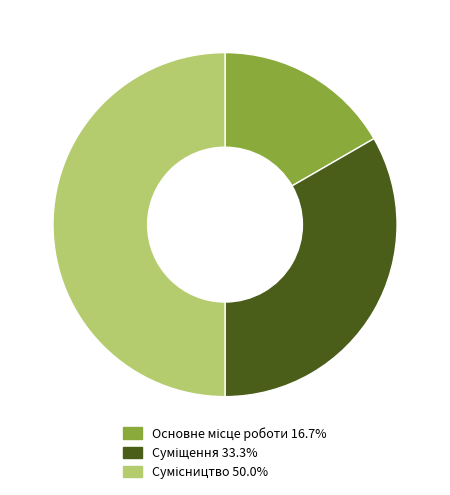

Count the number of slices in the pie.

3